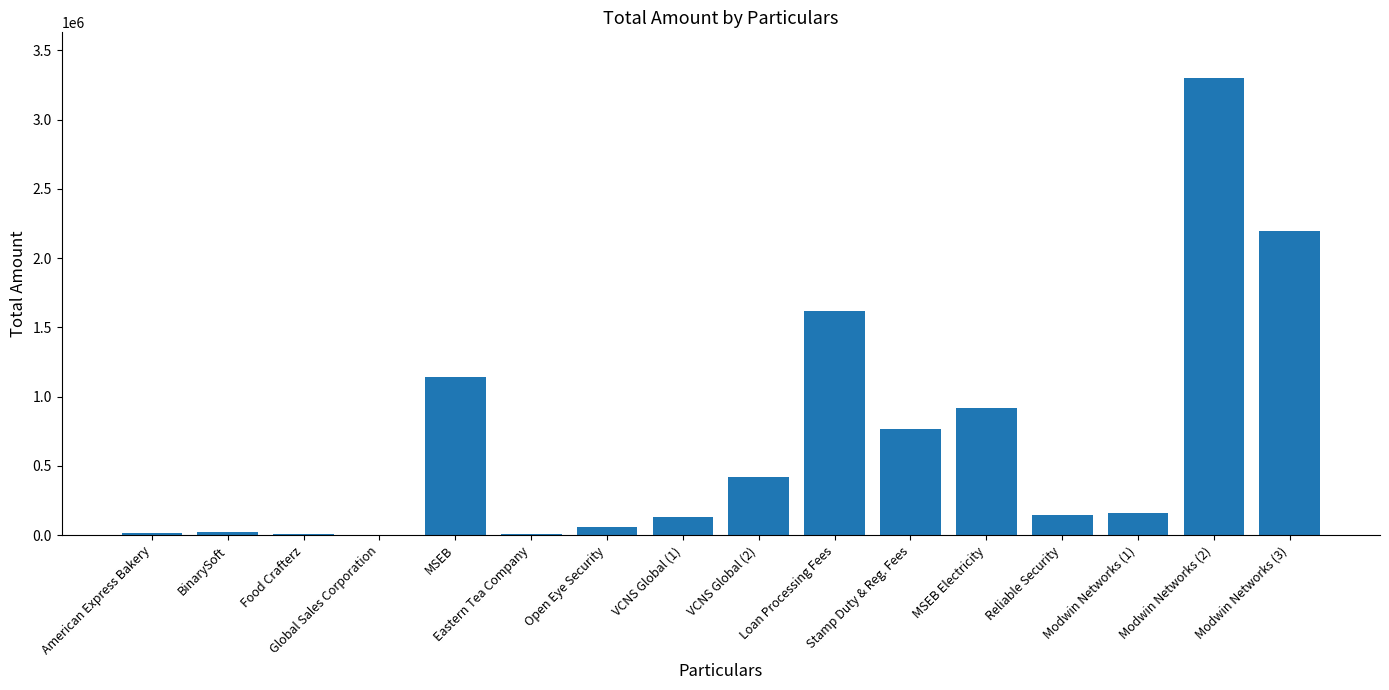

What is the maximum value shown in the chart?

3299870